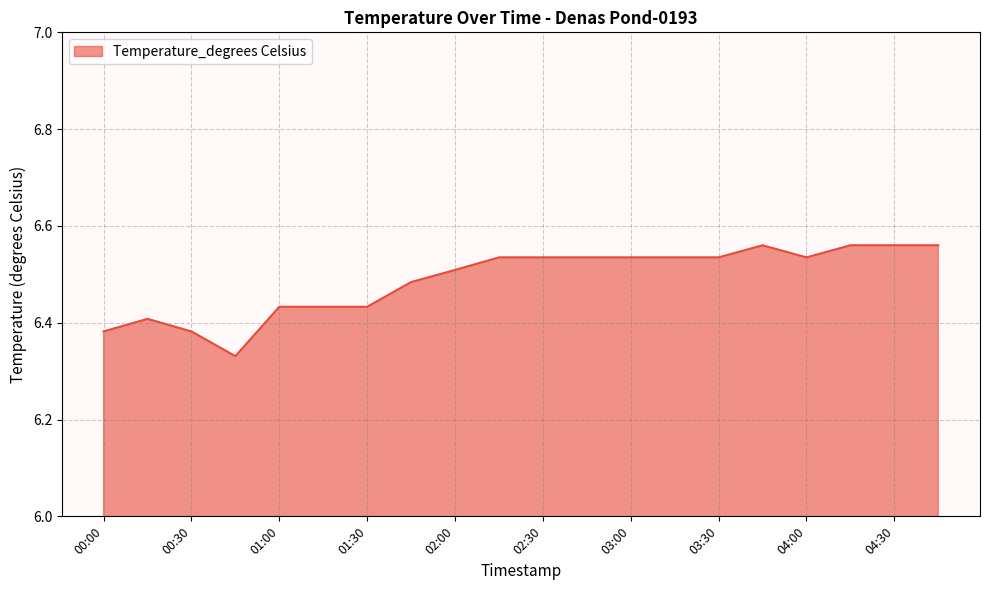

Does the chart have visible grid lines?

Yes